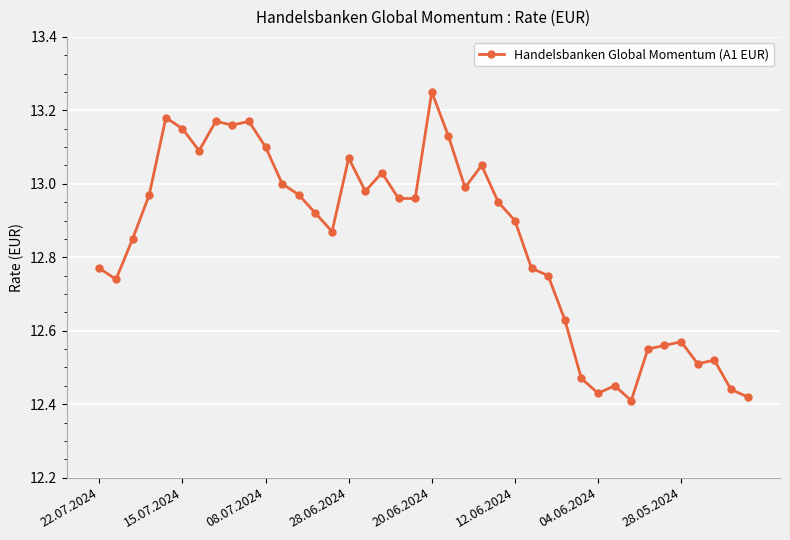

True or false: there are more than 0 points higher than both neighbors.

True